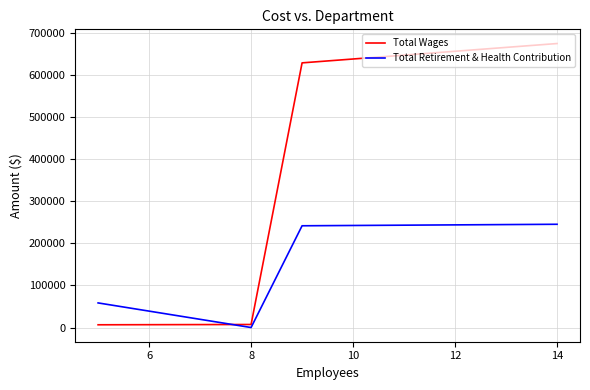

How many values in the Total Retirement & Health Contribution series are below 241601?

2